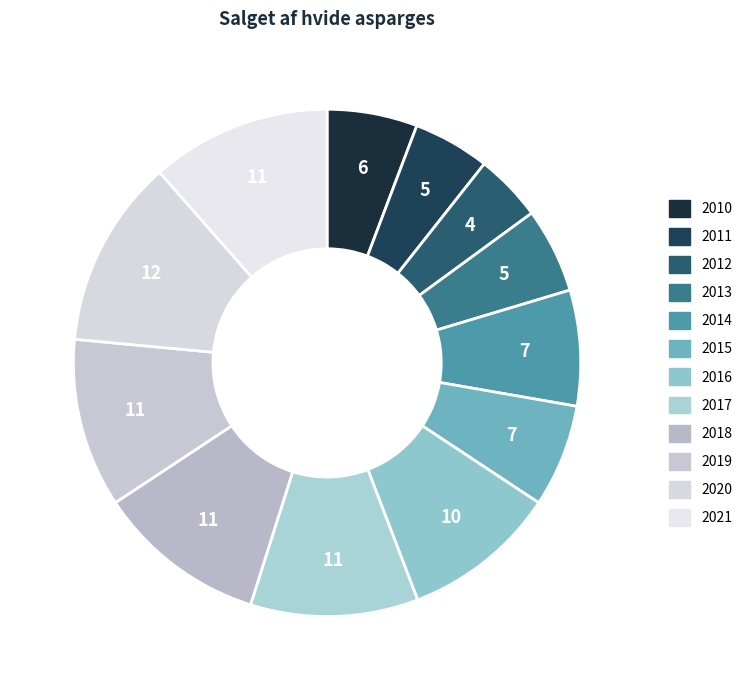

How many slices are in this pie chart?

12